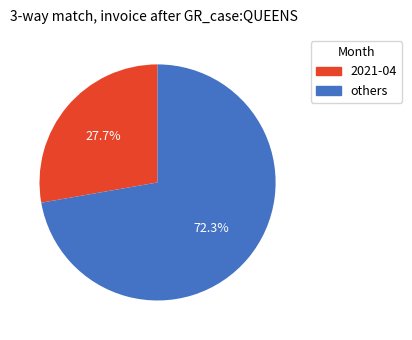

Is there any slice that represents more than half of the pie?

Yes